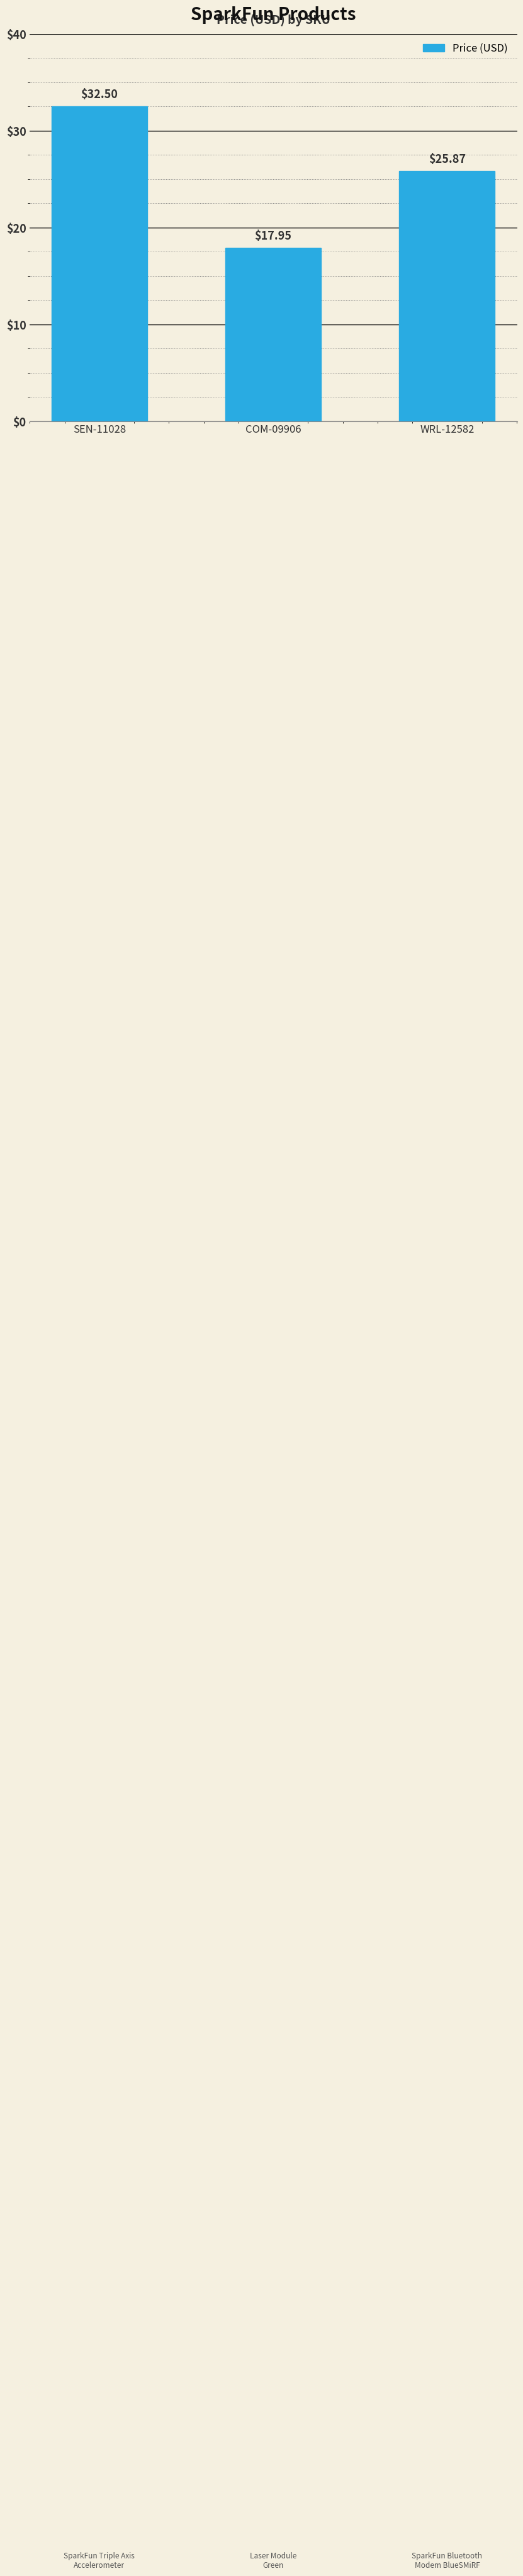

List the labels in order of value, largest first.

SEN-11028, WRL-12582, COM-09906